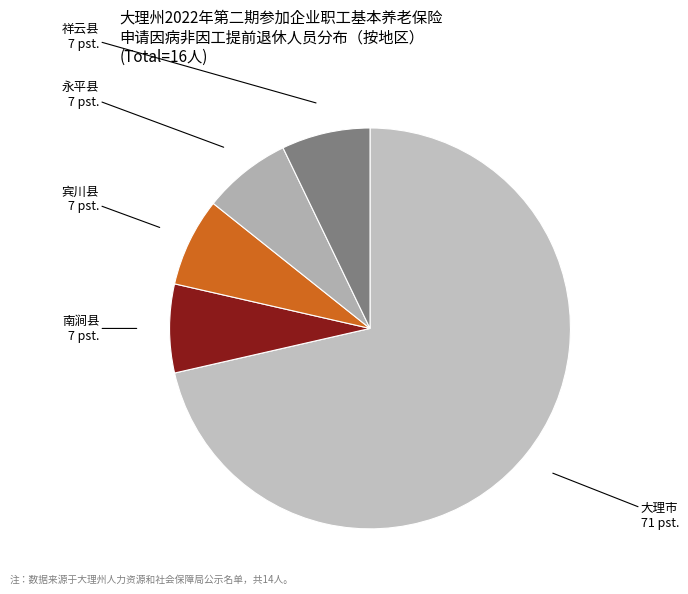

True or false: 大理市 accounts for 71% of the total.

True